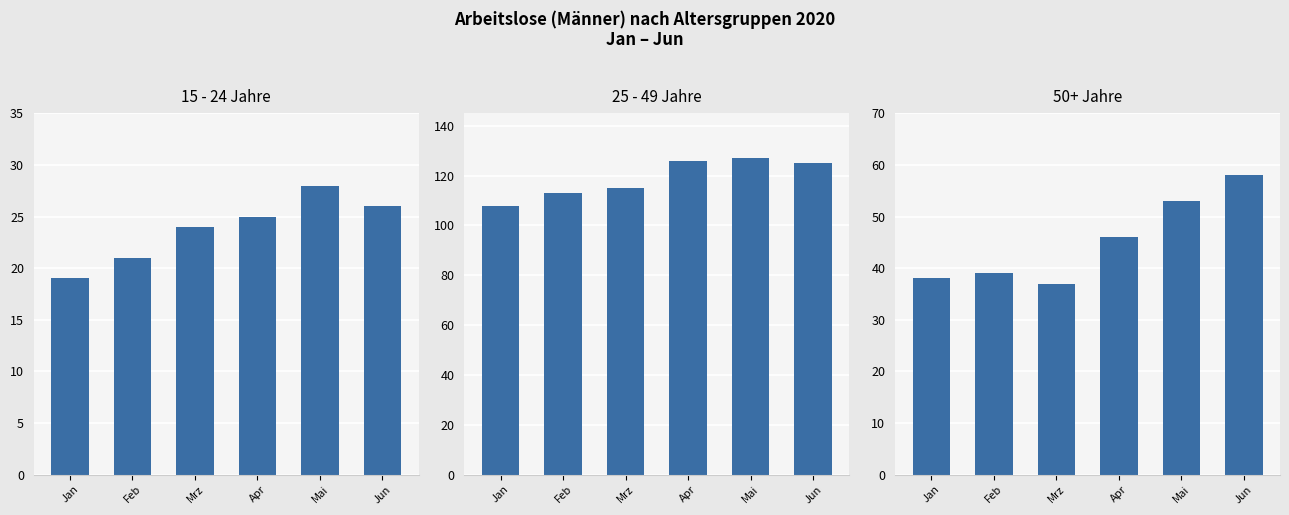

What position from the right is Jun?

1